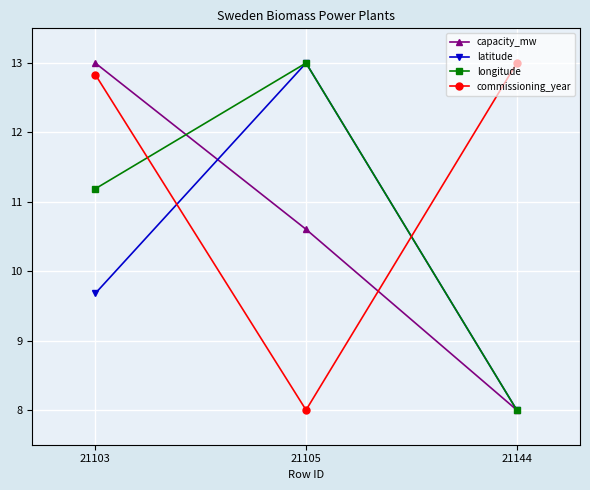

List the labels in order of latitude value, smallest first.

21144, 21103, 21105